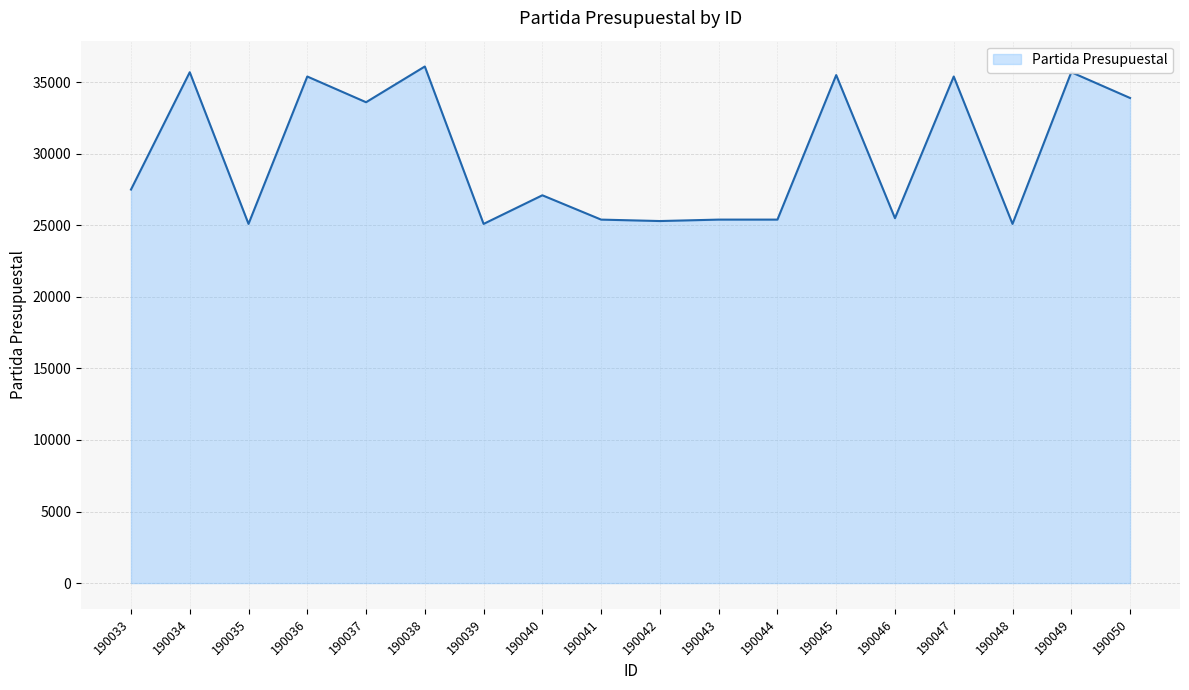

The value at 190039 is 25101. True or false?

True